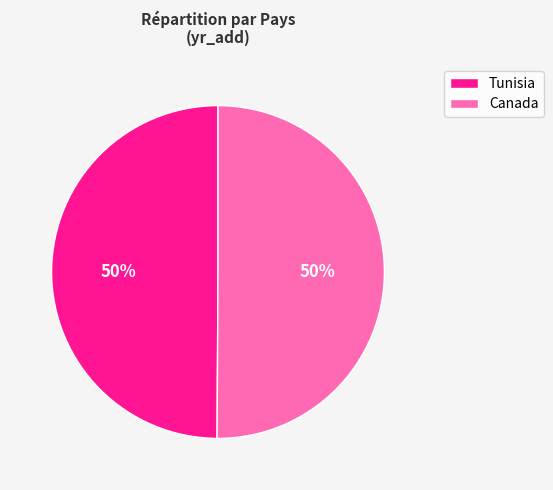

Count the number of slices in the pie.

2